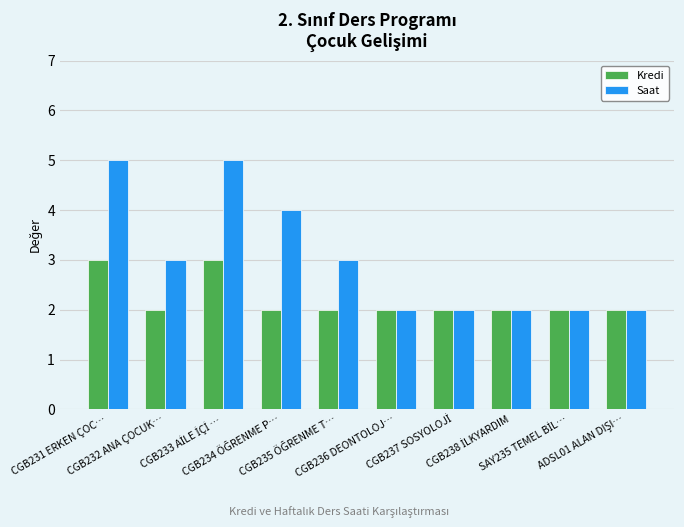

List the series in order of their peak value, highest first.

Saat, Kredi